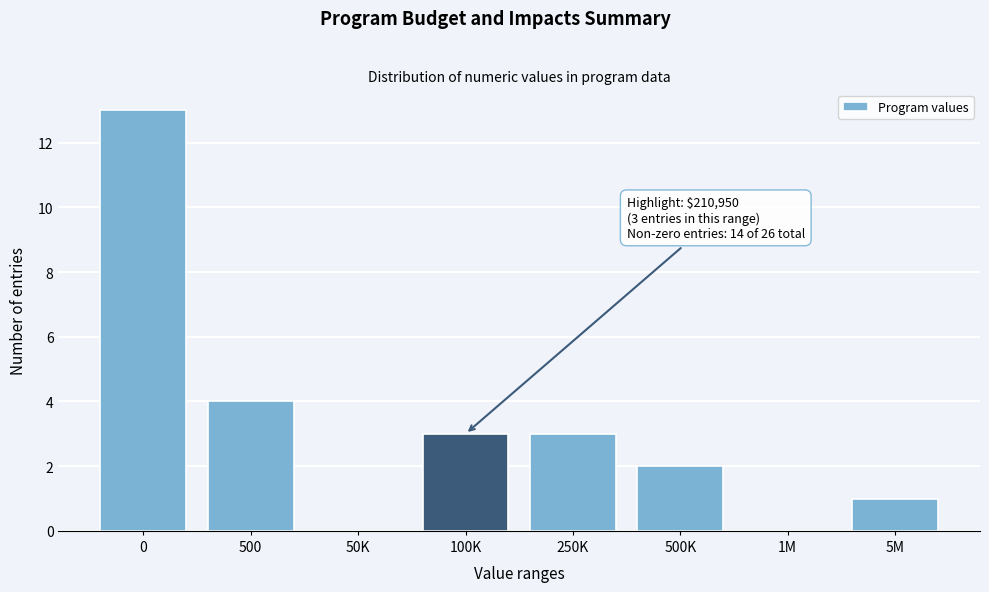

Reading left to right, transcribe all the data shown in this chart.

0=13	500=4	50K=0	100K=3	250K=3	500K=2	1M=0	5M=1